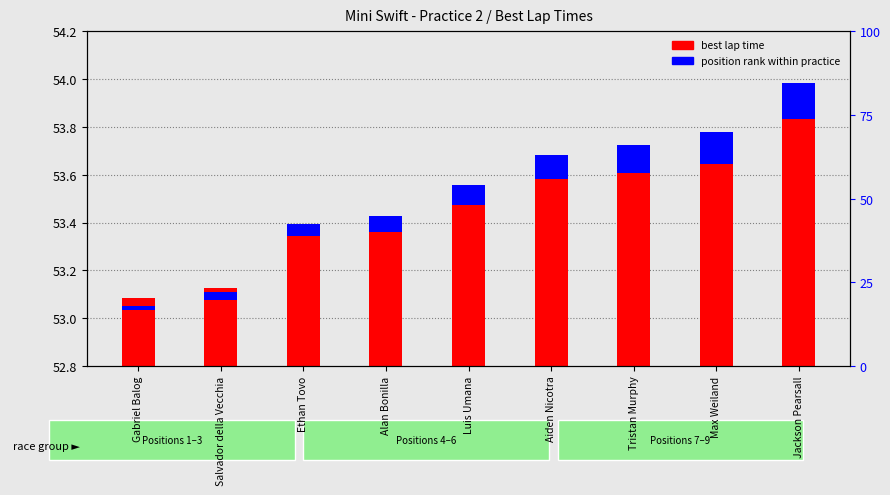

How many distinct data groups are displayed?

2